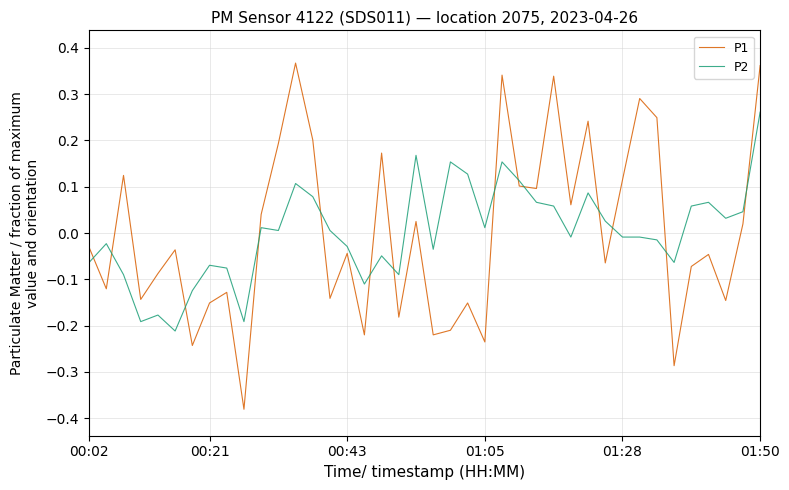

Rank the series by their maximum value, from highest to lowest.

P1, P2